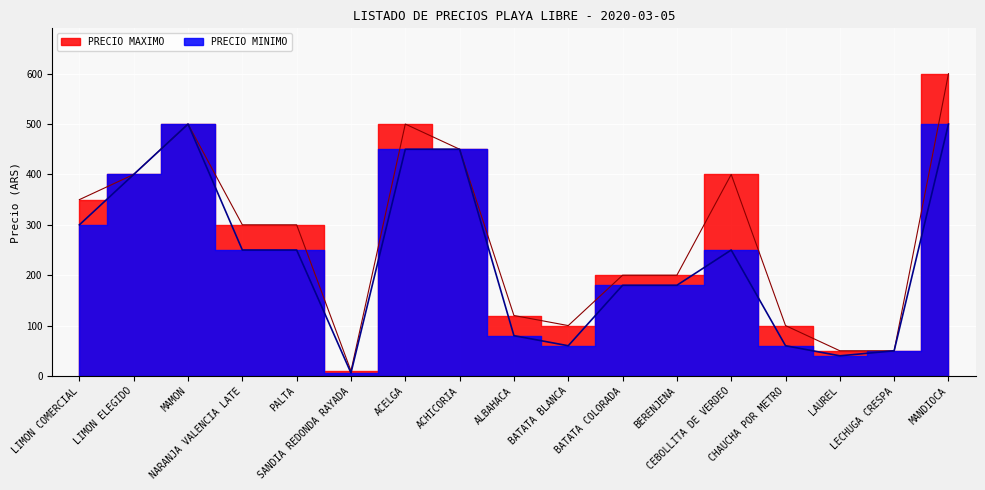

What are all the series names shown in the legend?

PRECIO MAXIMO, PRECIO MINIMO